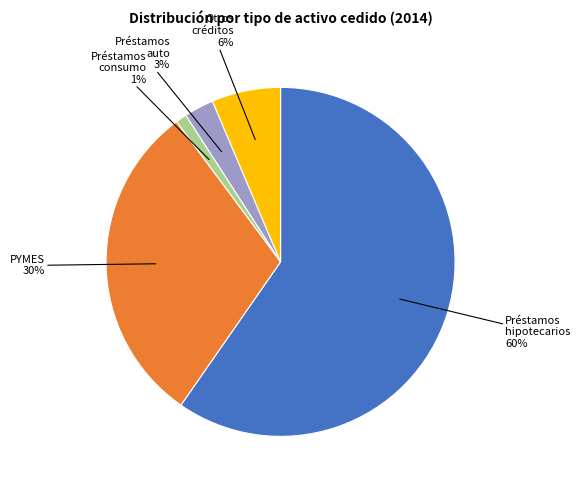

Combined, do Otros créditos and Préstamos consumo account for over 50%?

No